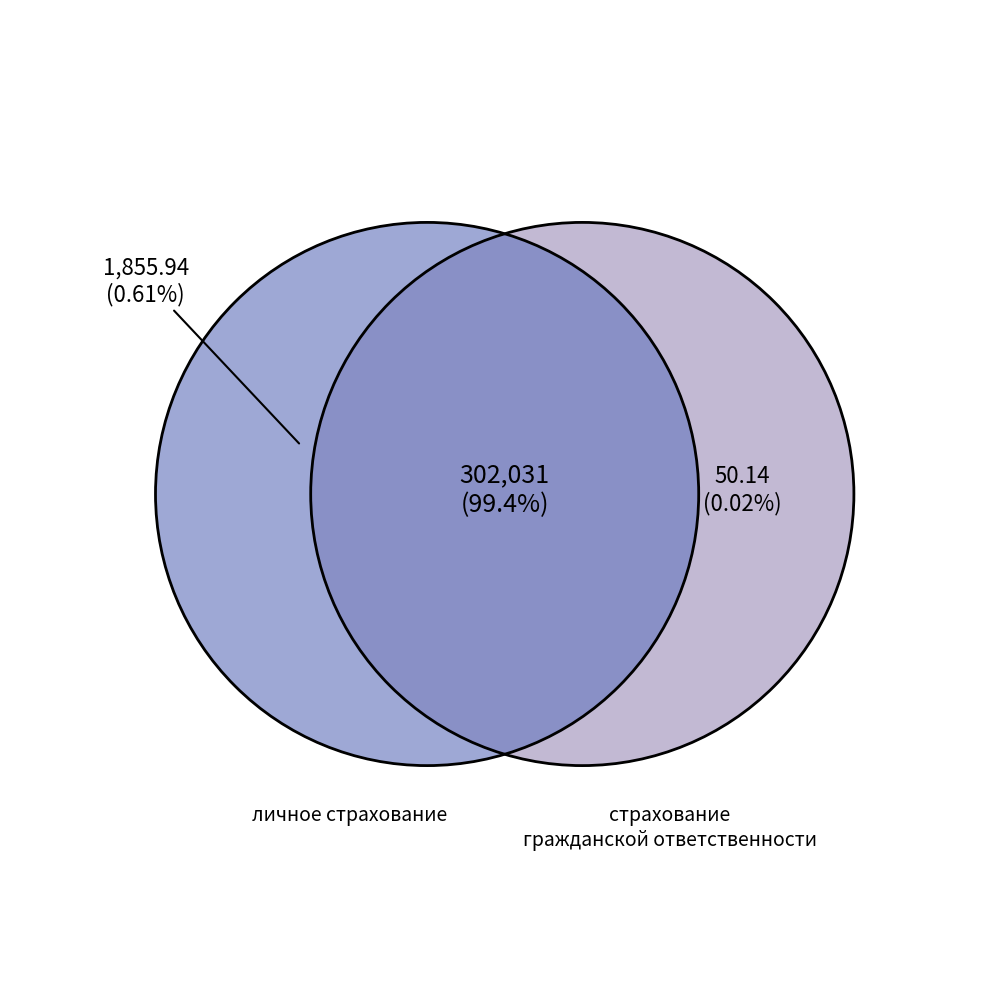

Is there any slice that represents more than half of the pie?

Yes